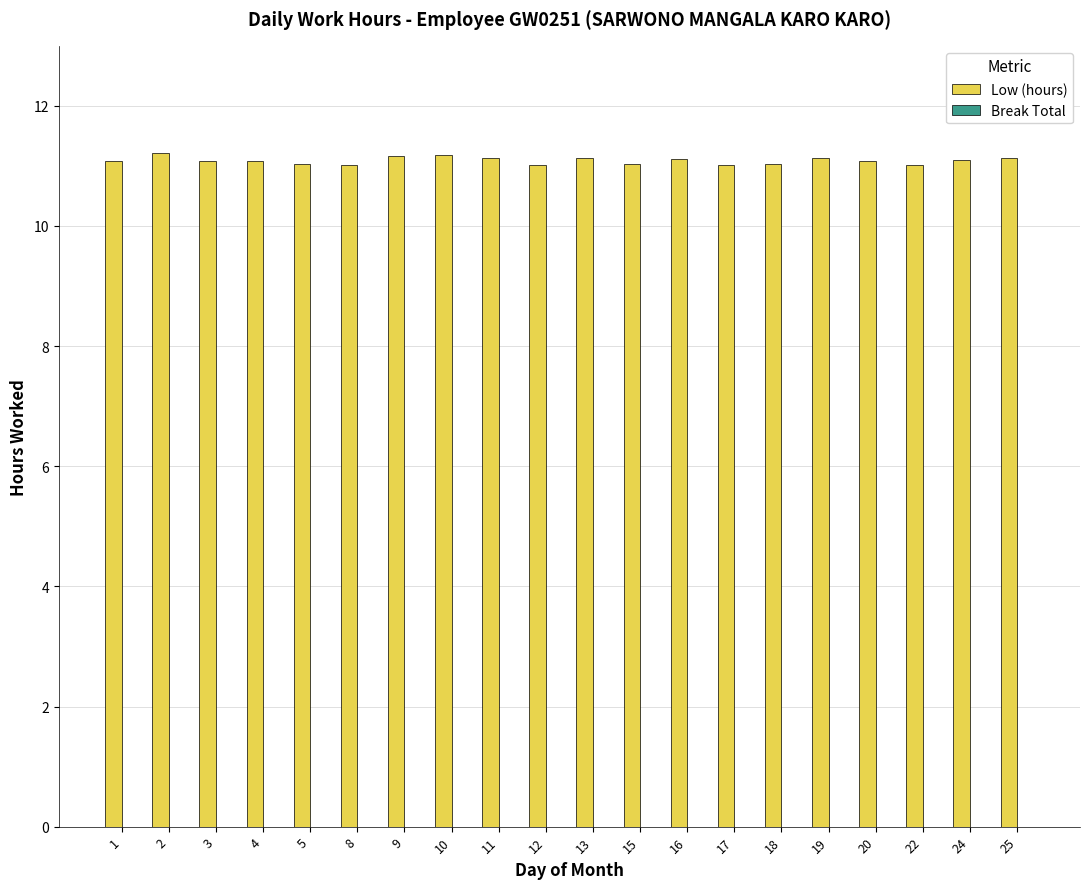

What is the value of the 20th bar from the left?

11.1